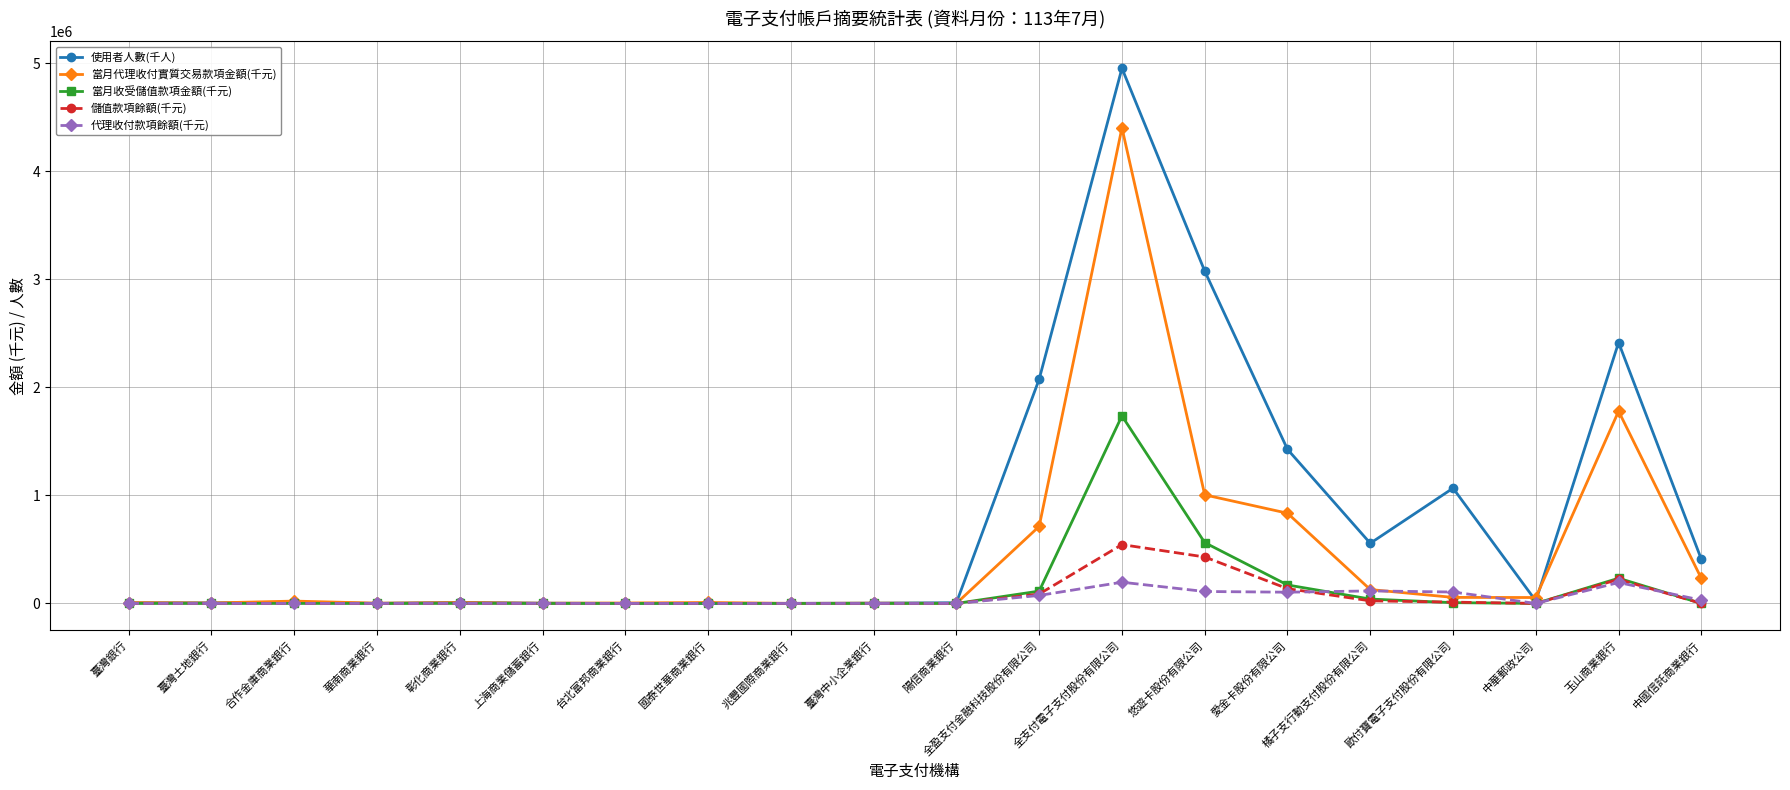

At which label is 當月代理收付實質交易款項金額(千元) closest to 2200858?

玉山商業銀行